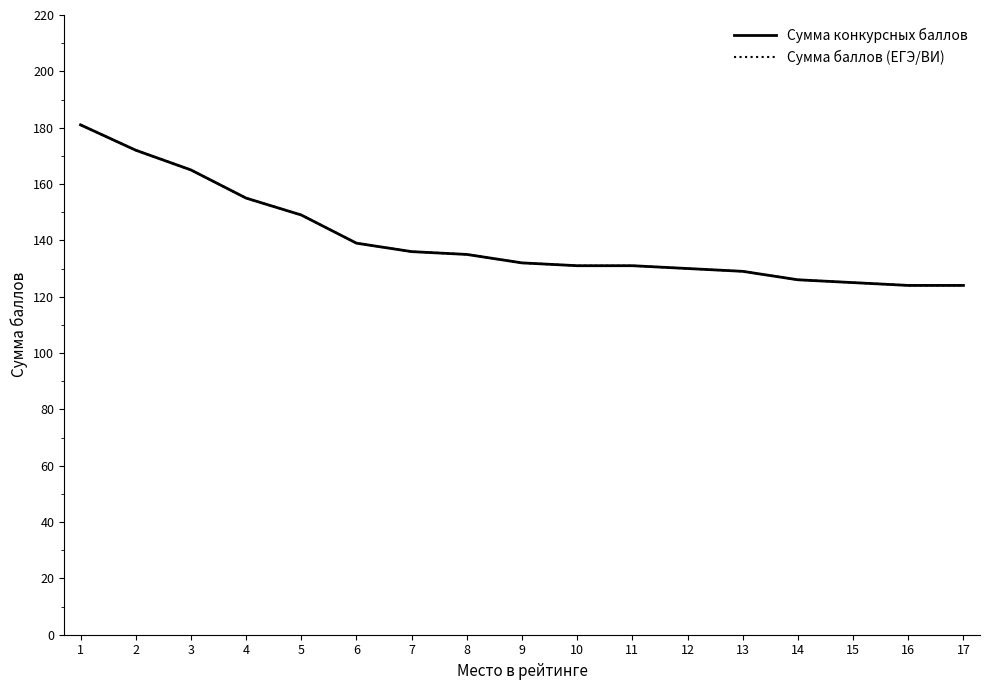

Rank the series at 6 from lowest to highest value.

Сумма конкурсных баллов, Сумма баллов (ЕГЭ/ВИ)